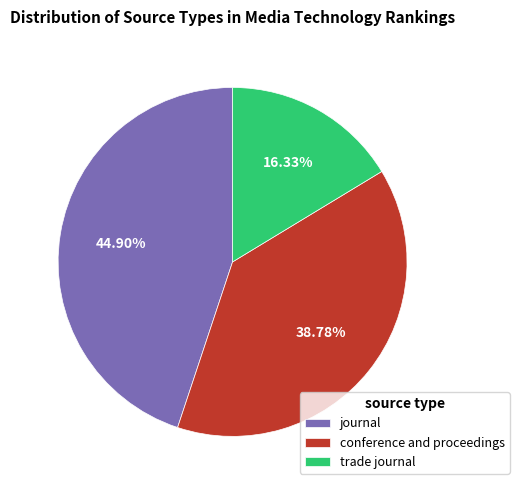

Does journal represent more than half of the total?

No